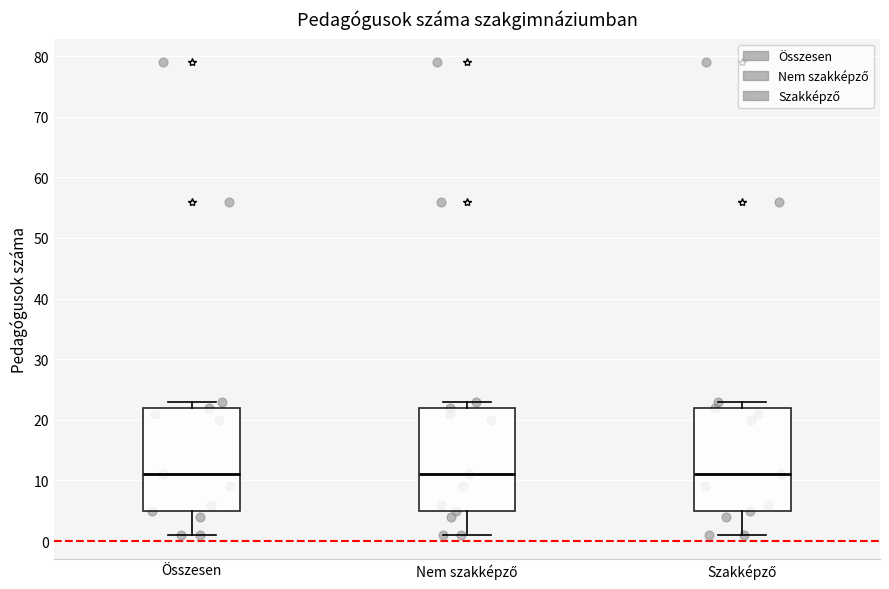

Where is the lower edge of the box for Nem szakképző on the y-axis? The values are not printed on the chart, so give them approximately, as read against the axis.

5